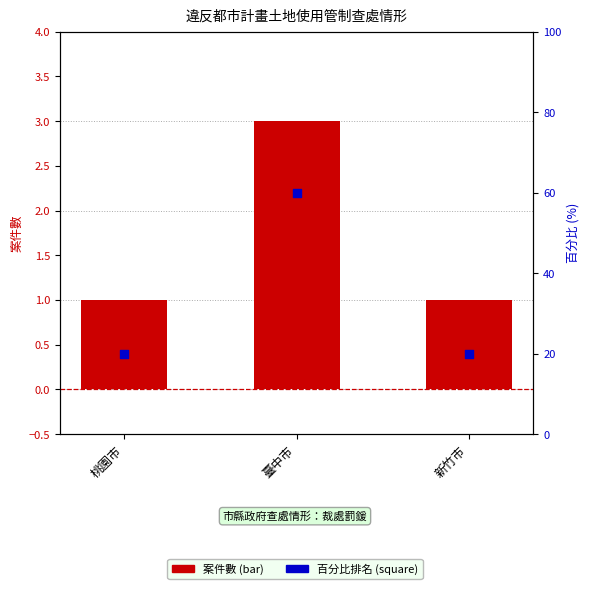

What is the total value across all series at 新竹市?

21